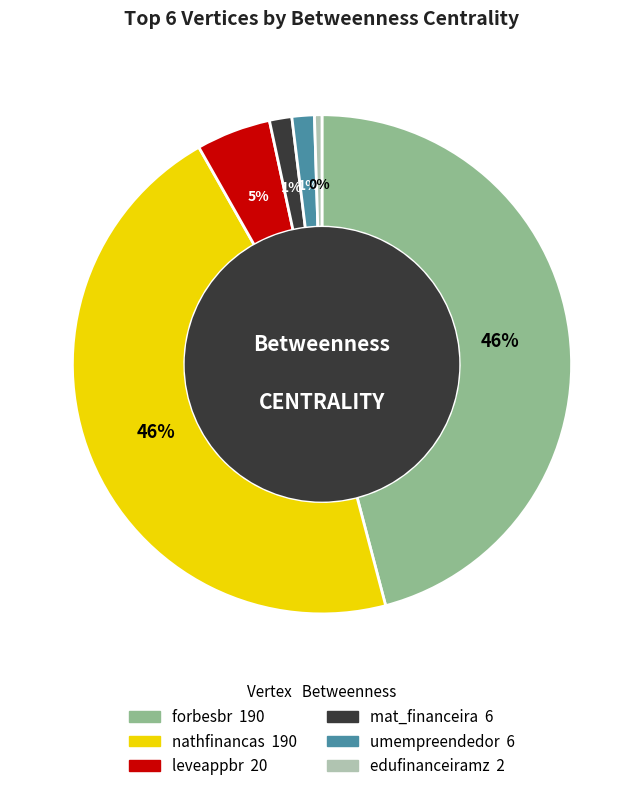

How many slices are in this pie chart?

6